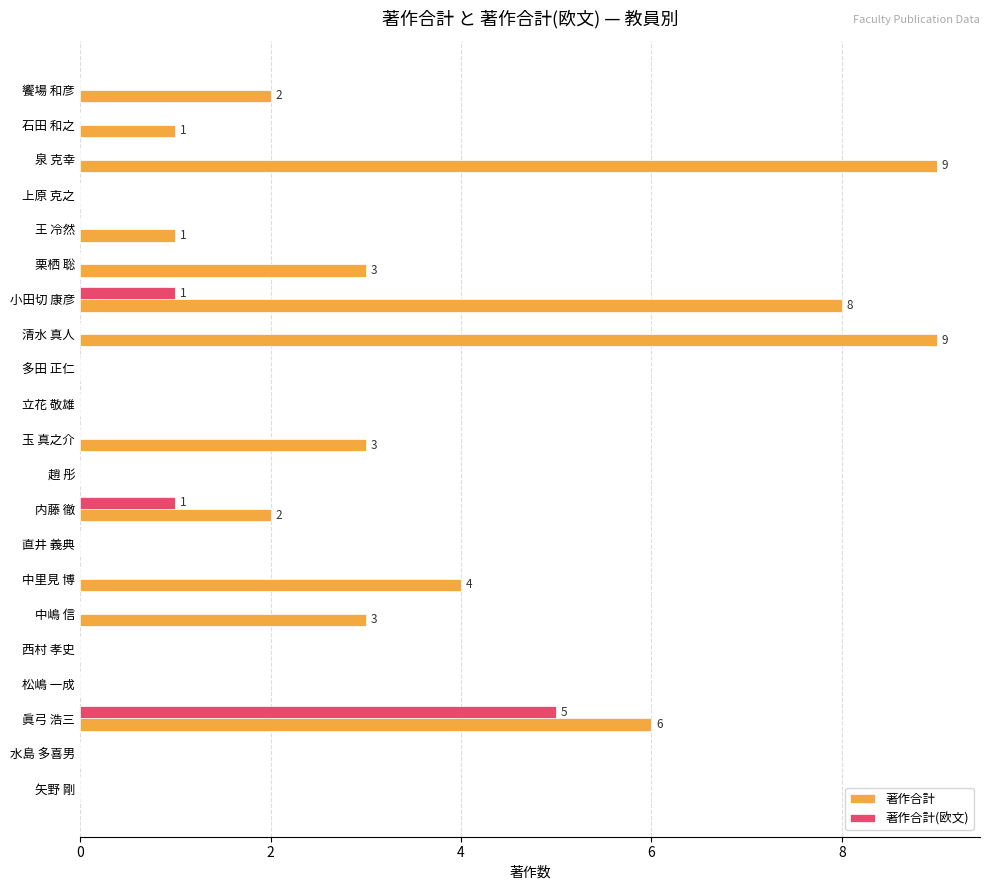

True or false: 著作合計(欧文) has a value of -3 at 西村 孝史.

False